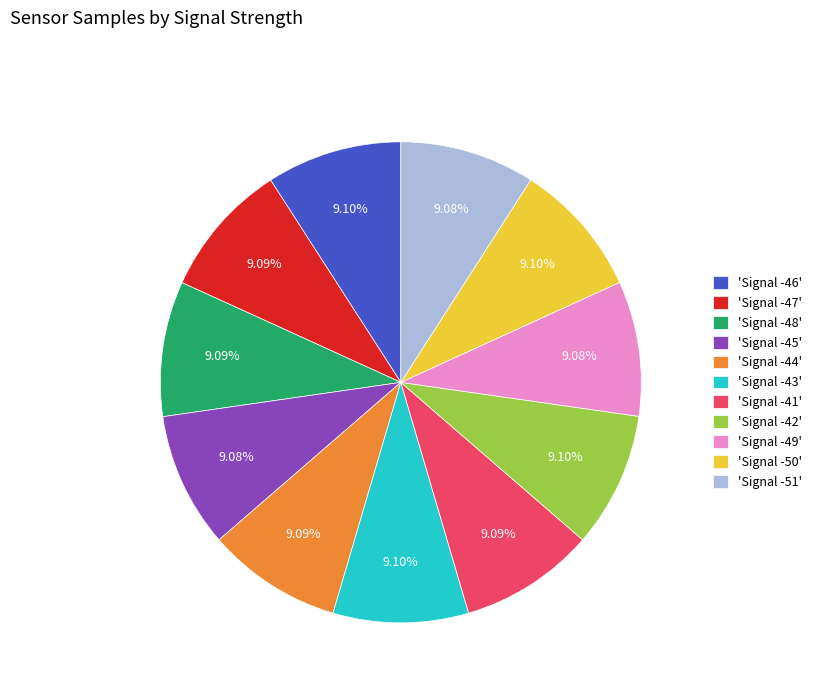

Do 'Signal -44' and 'Signal -47' together represent more than half of the pie?

No